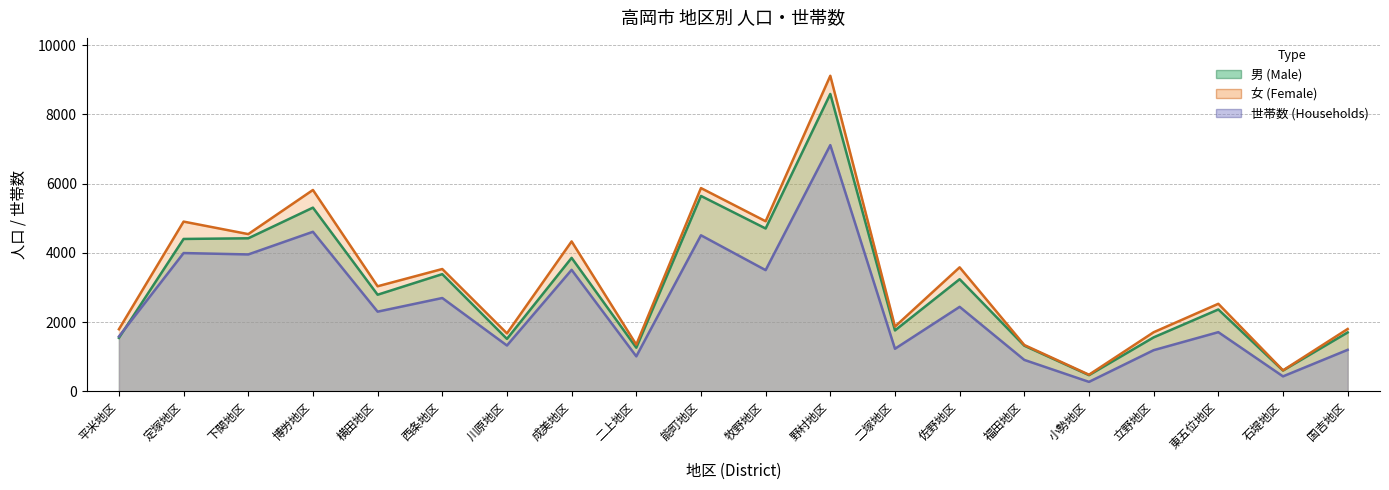

What is the label of the 4th point from the left?

博労地区